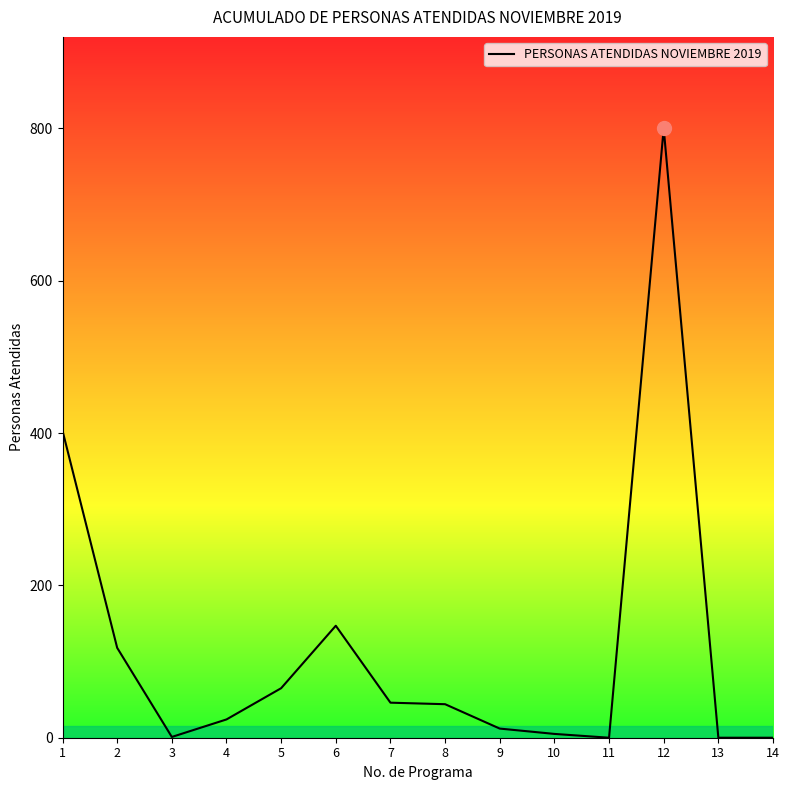

What is the greatest value displayed?

800